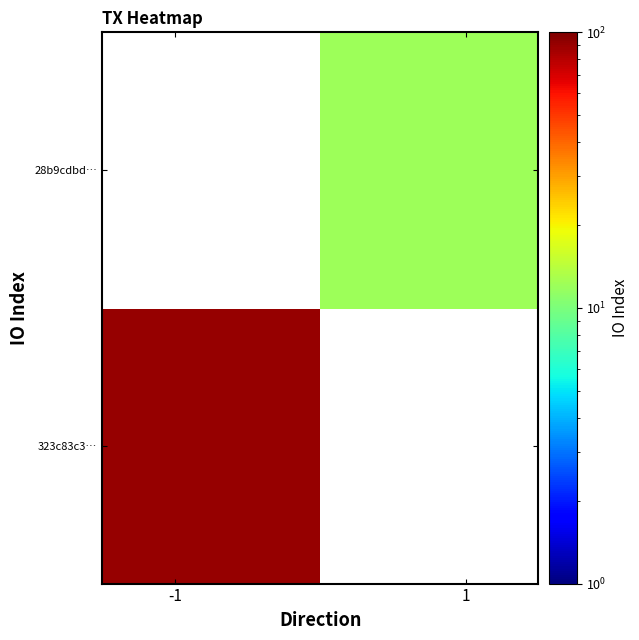

Count the number of categories in the chart.

2